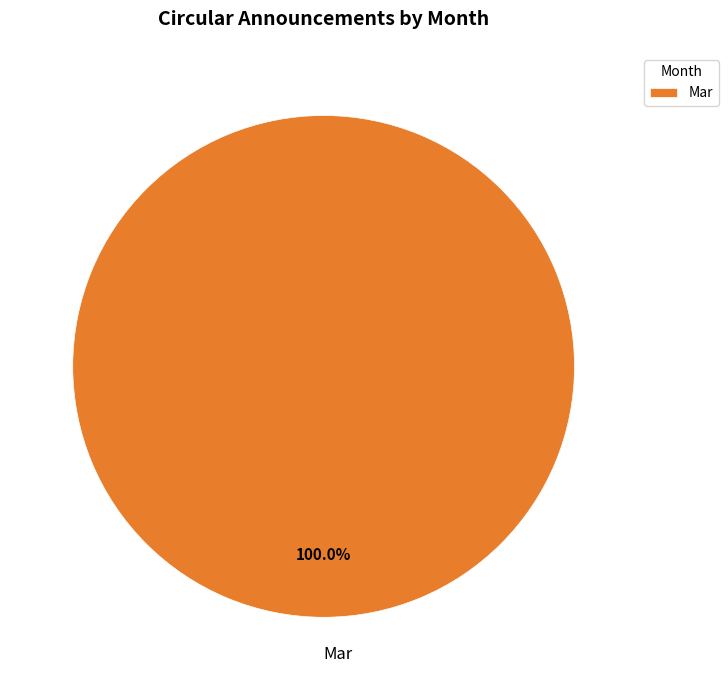

Count the number of slices in the pie.

1